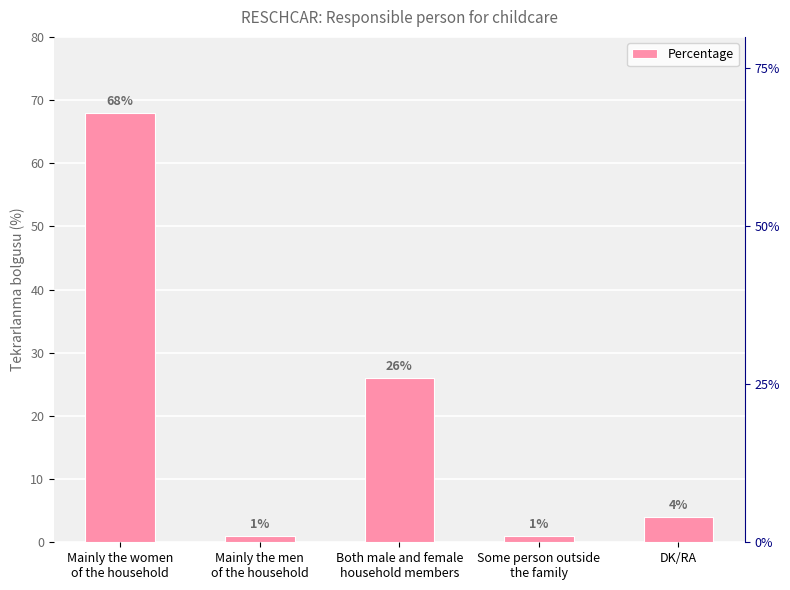

What is the change in value from Mainly the women
of the household to DK/RA?

-64